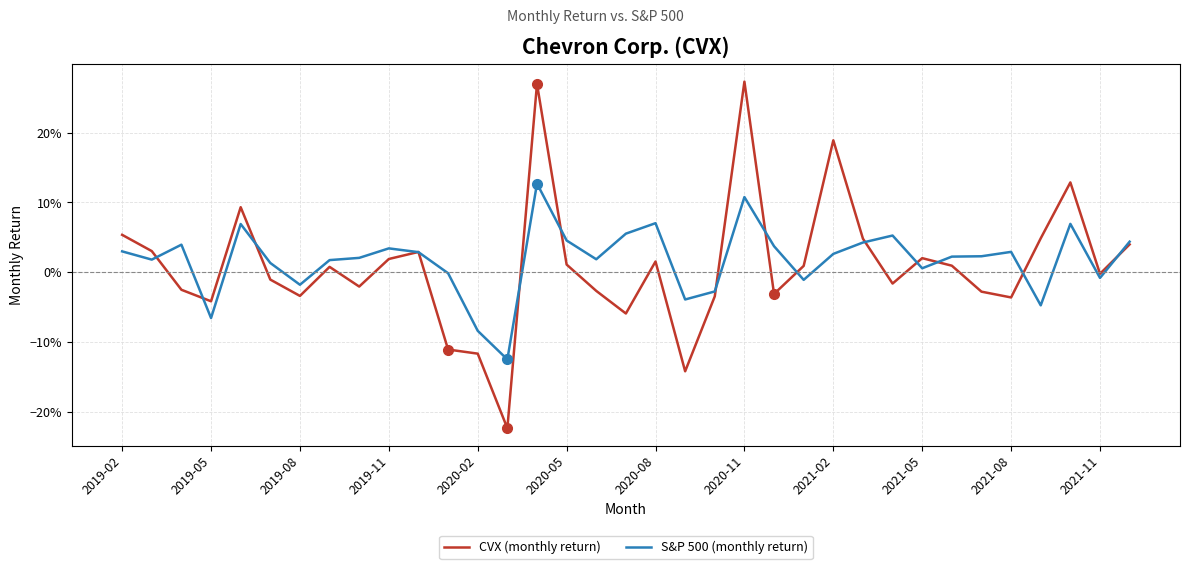

Is this an area chart (filled region under the line)?

No